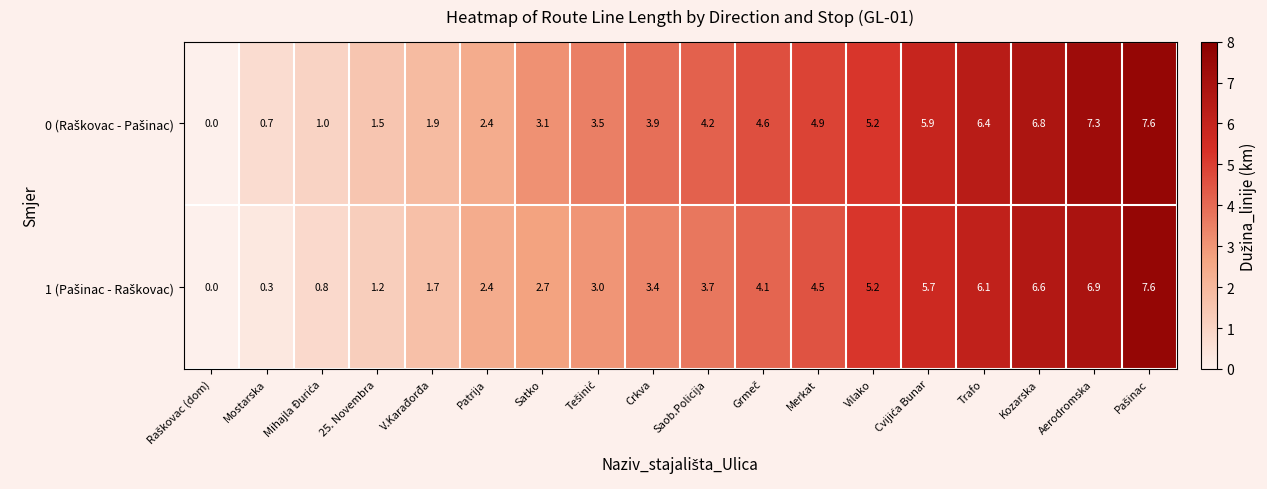

At how many categories does at least one series exceed 3?

12